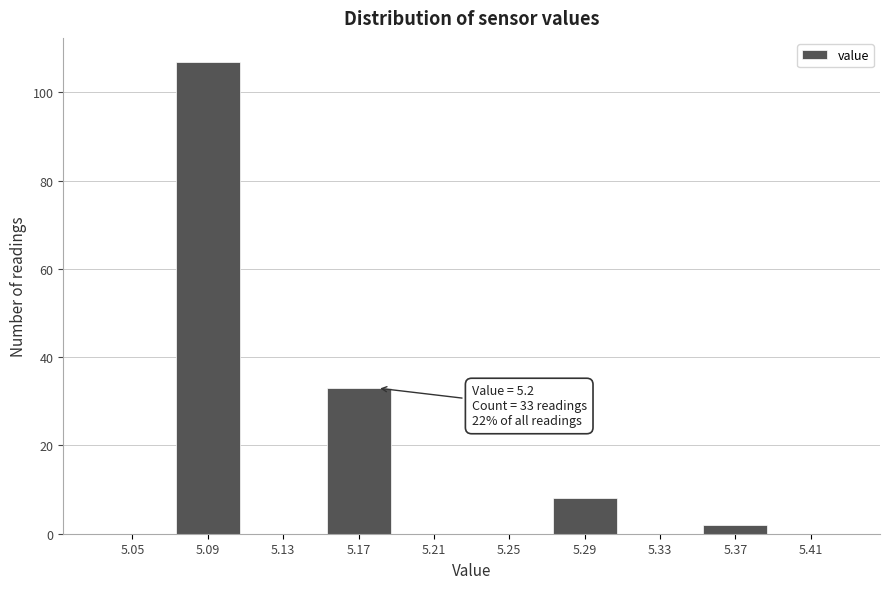

Reading right to left, extract all data points from this chart.

5.41=0	5.37=2	5.33=0	5.29=8	5.25=0	5.21=0	5.17=33	5.13=0	5.09=107	5.05=0